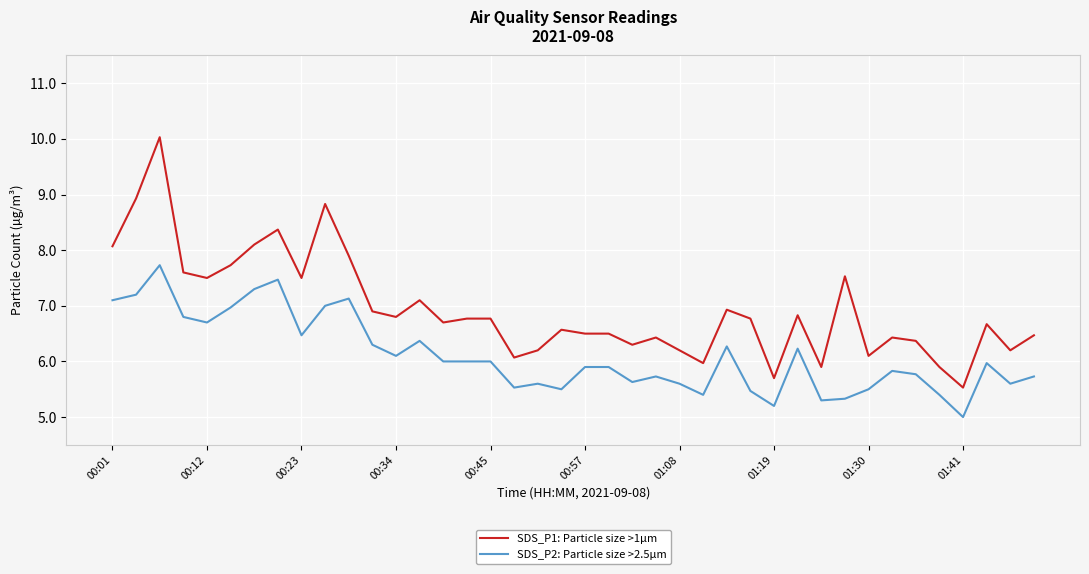

Rank the series by their maximum value, from highest to lowest.

SDS_P1: Particle size >1µm, SDS_P2: Particle size >2.5µm